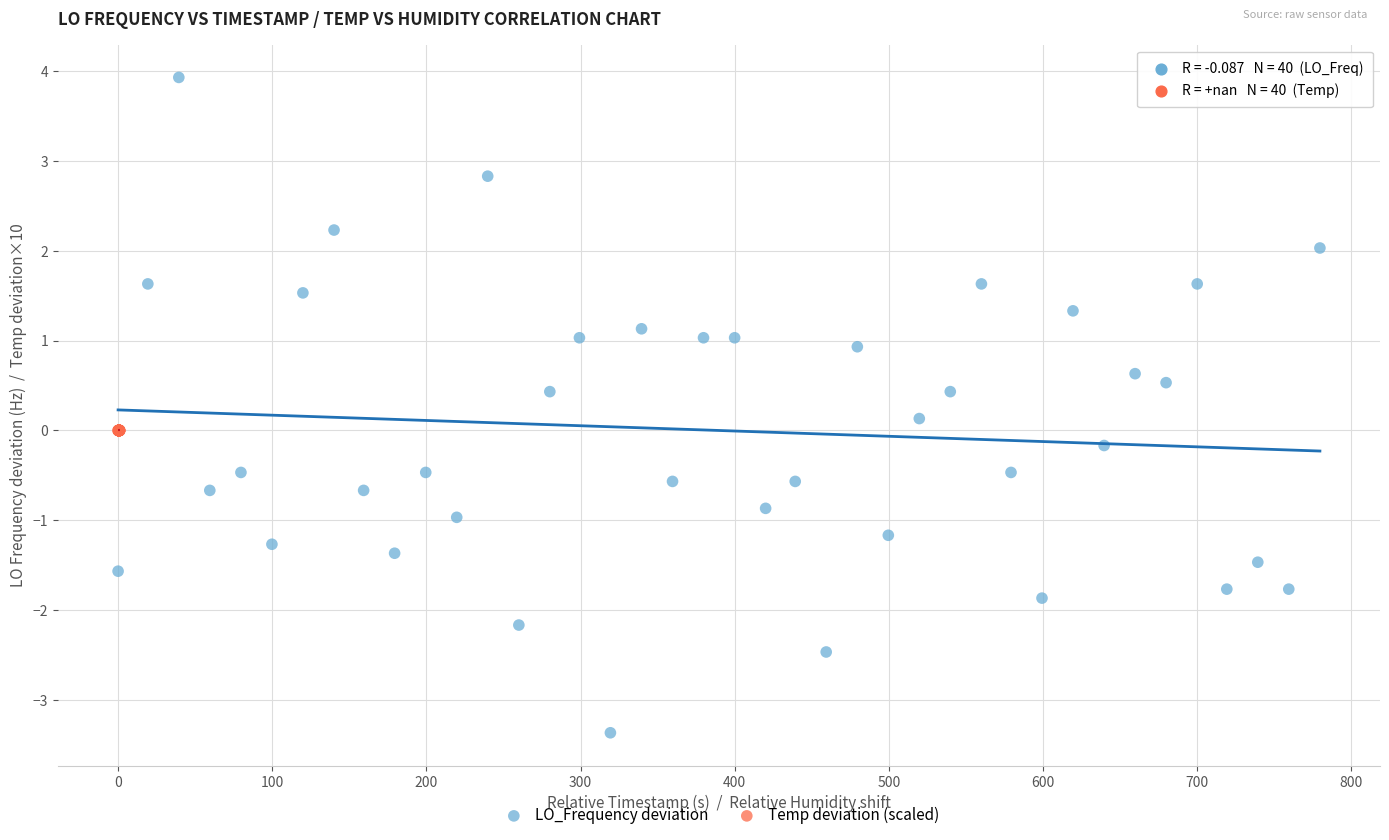

Which series reaches the minimum Y coordinate?

LO_Frequency deviation